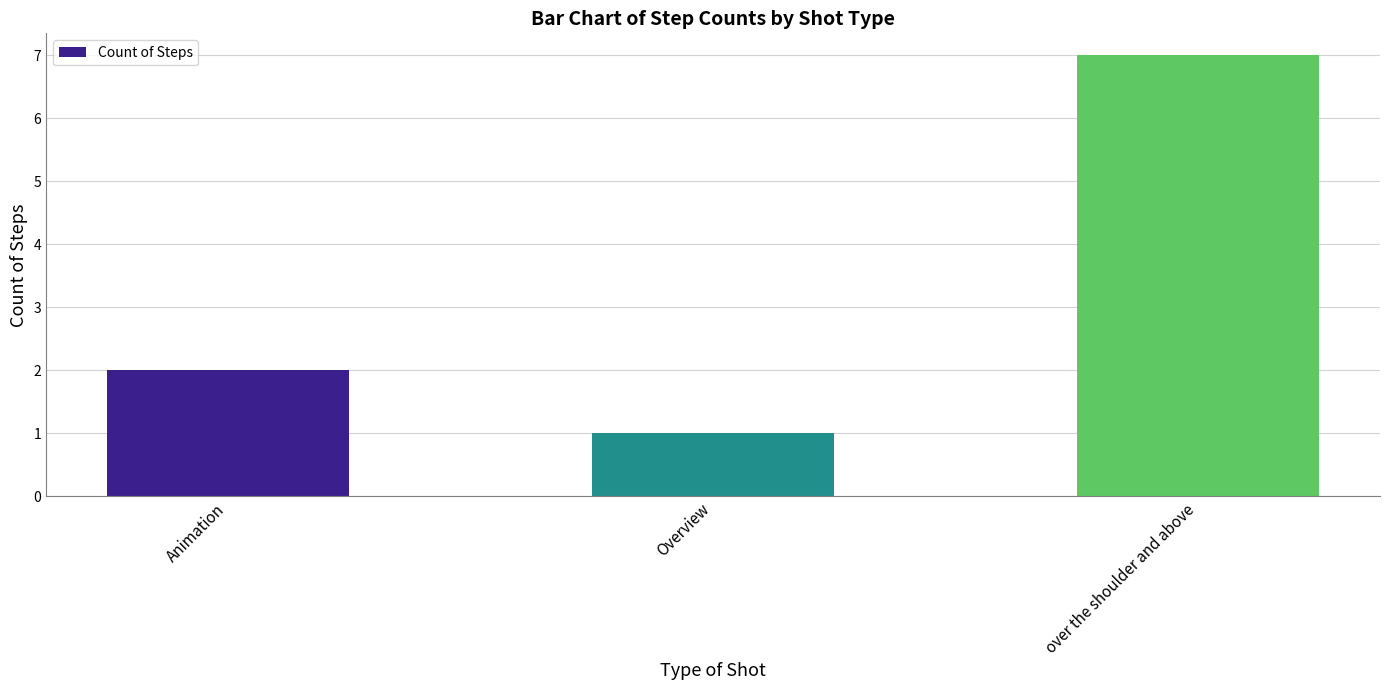

What is the maximum value shown in the chart?

7